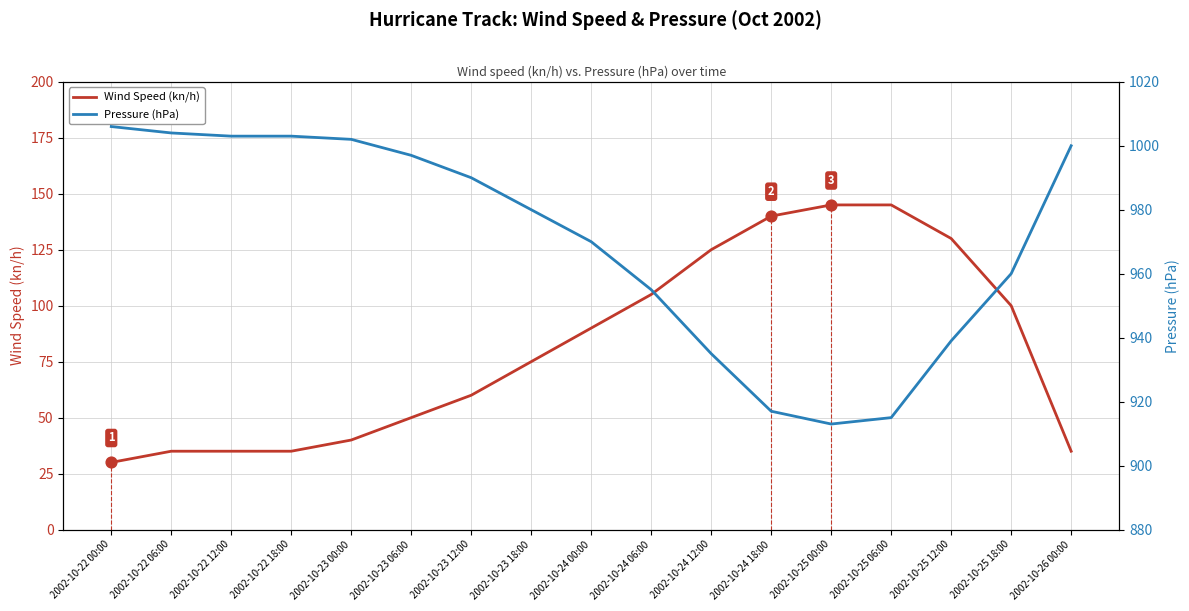

Which series has the widest spread of Y values?

Wind Speed (kn/h)